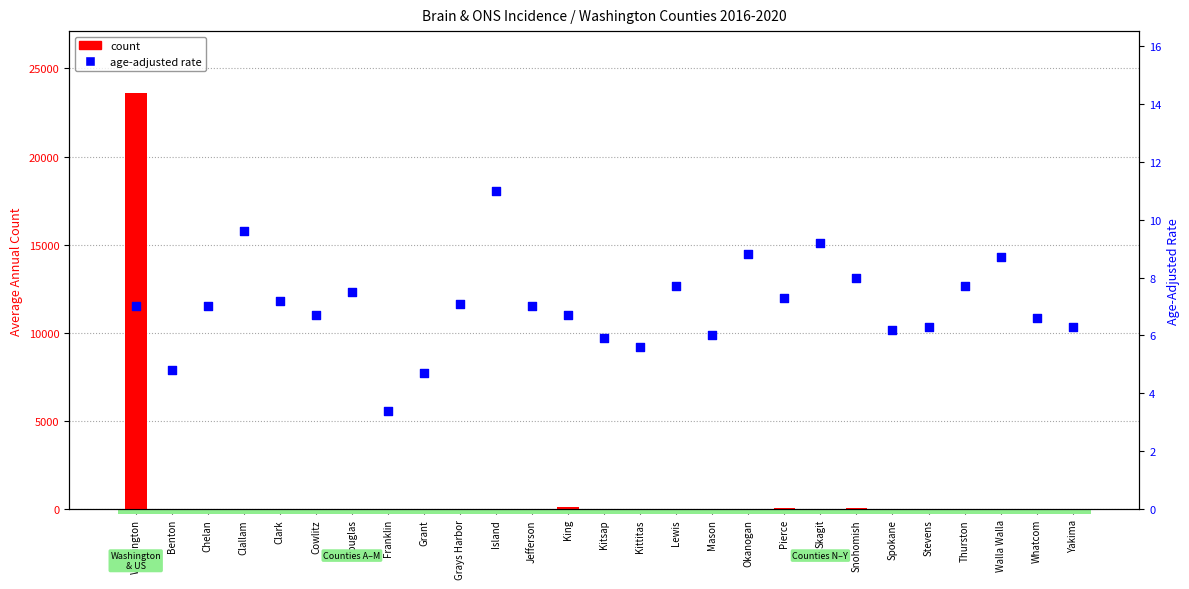

What is the total value across all series at Clallam?

19.6